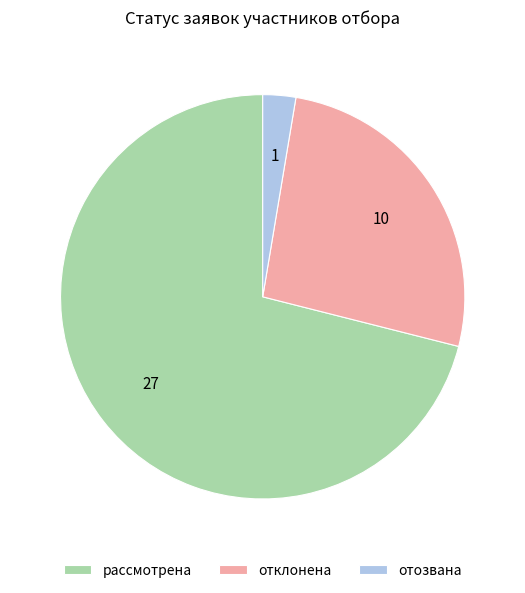

Between рассмотрена and отклонена, which is larger?

рассмотрена